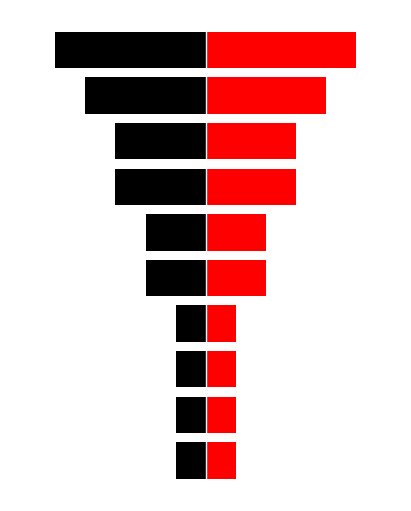

Which series has the widest spread of values?

Black